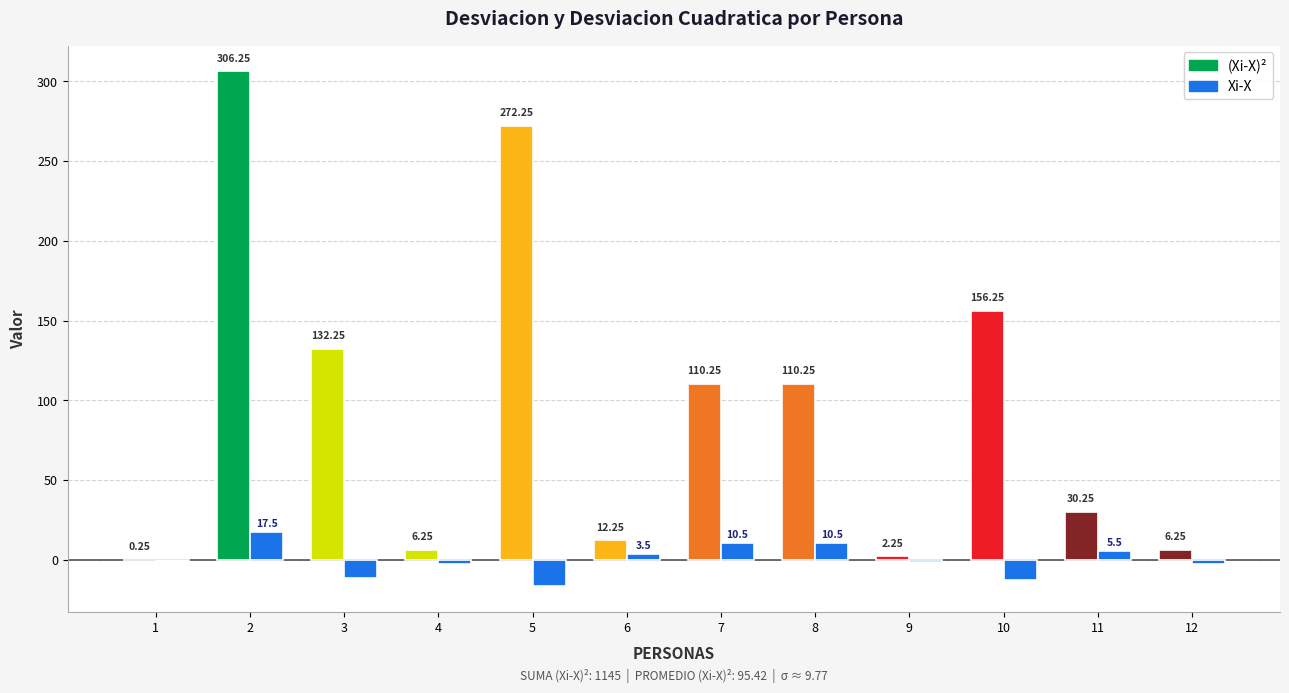

Which has a higher value, 4 or 2?

2